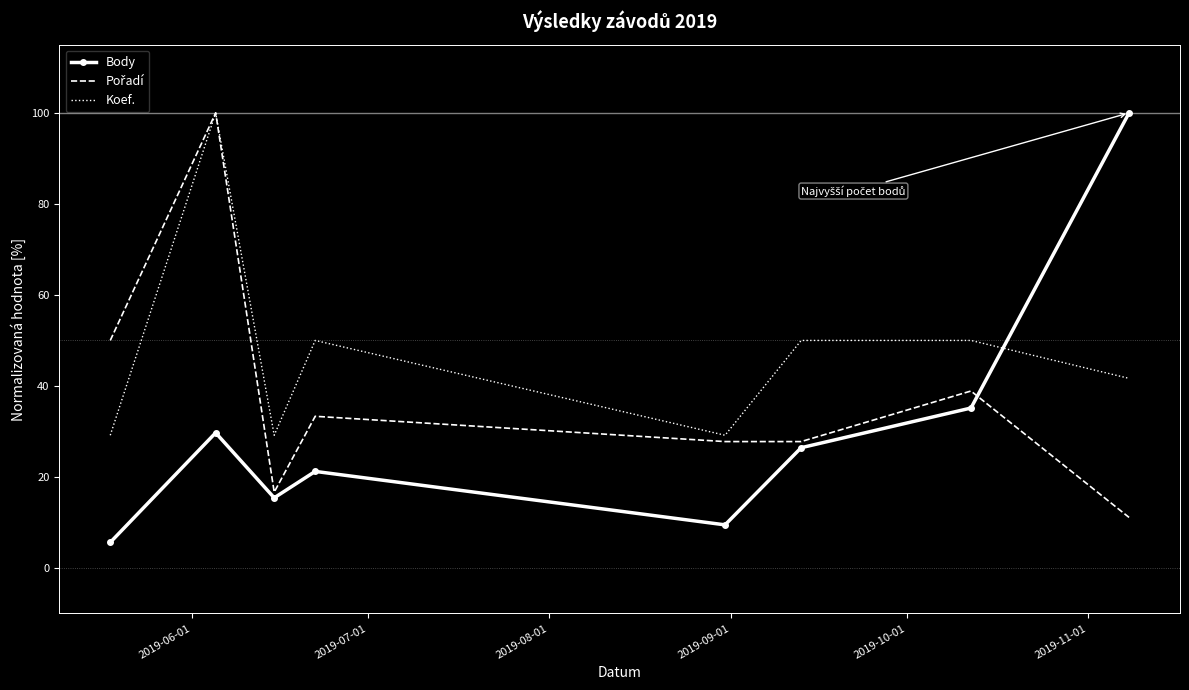

What is the maximum value for Body?

100.0